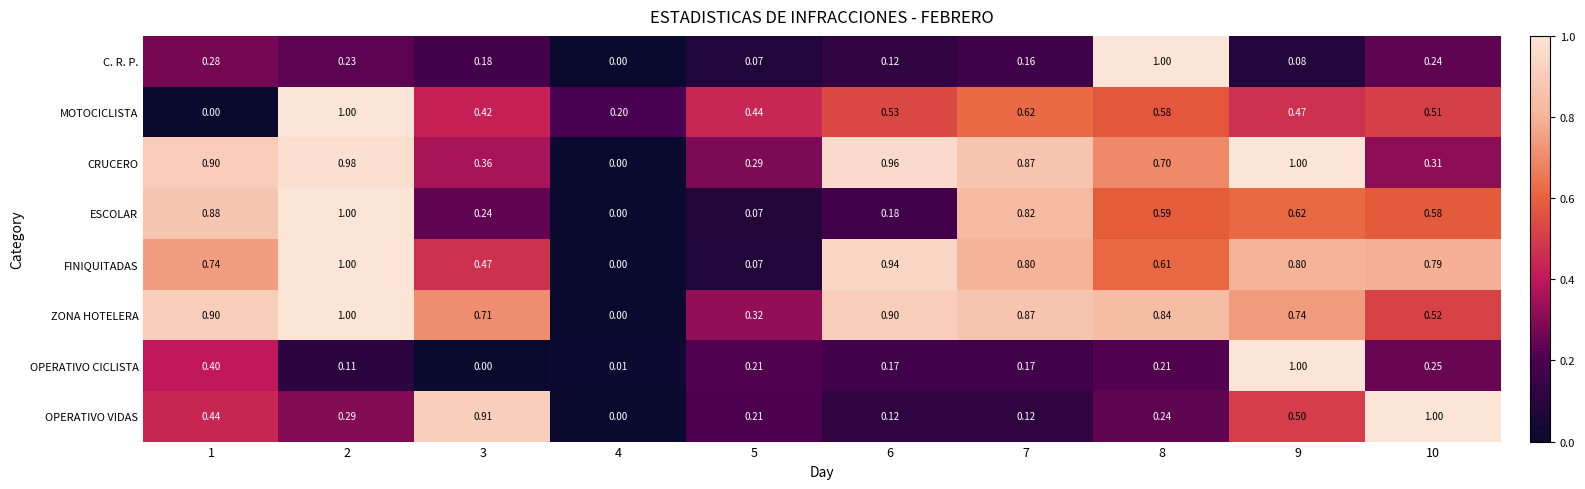

What is the spread (max minus min) of values at 3?

0.9